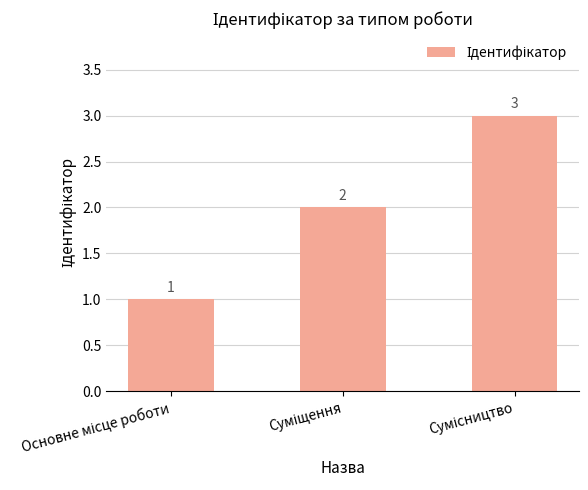

What is the greatest value displayed?

3